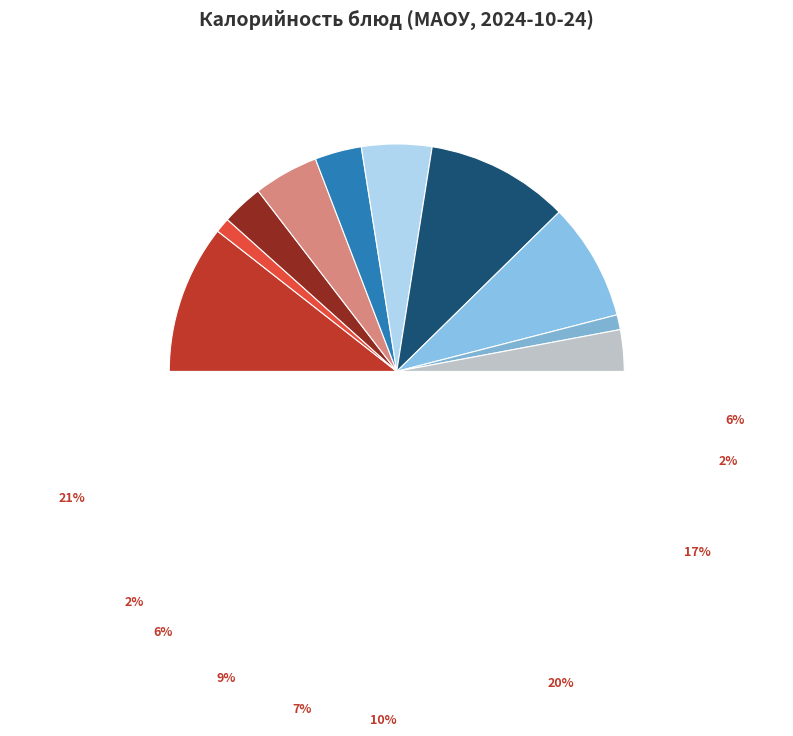

Is Йогурт the majority of the pie?

No